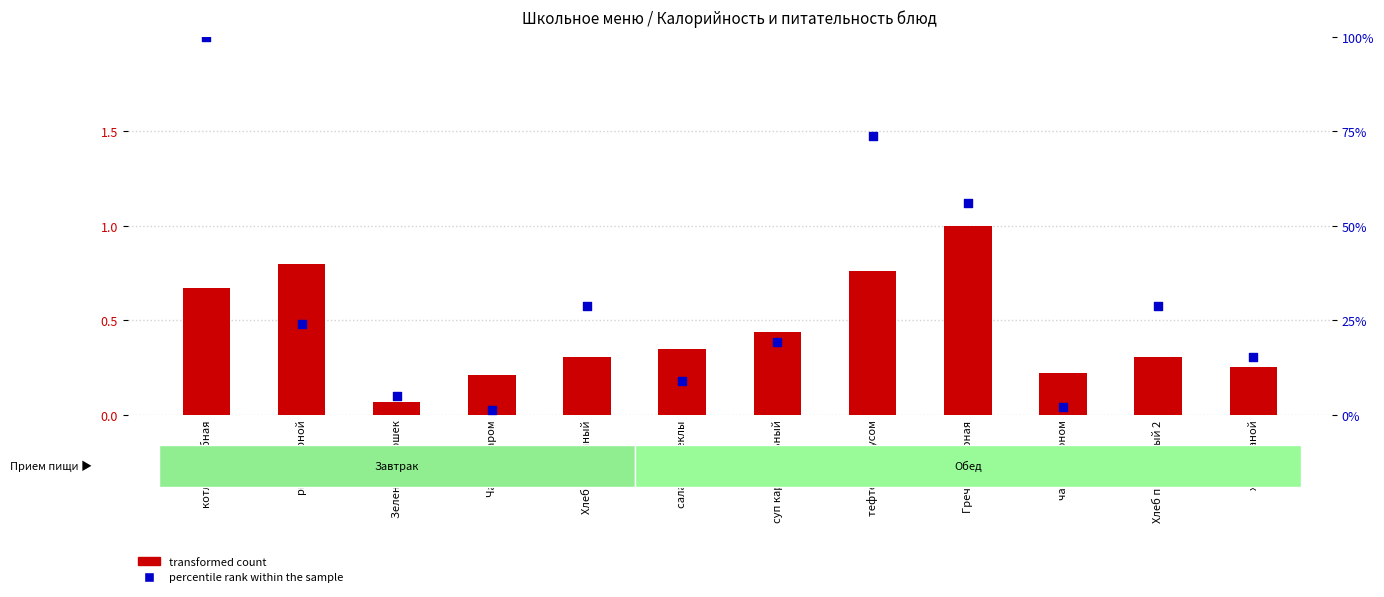

Which series has the largest total across all categories?

percentile rank within the sample